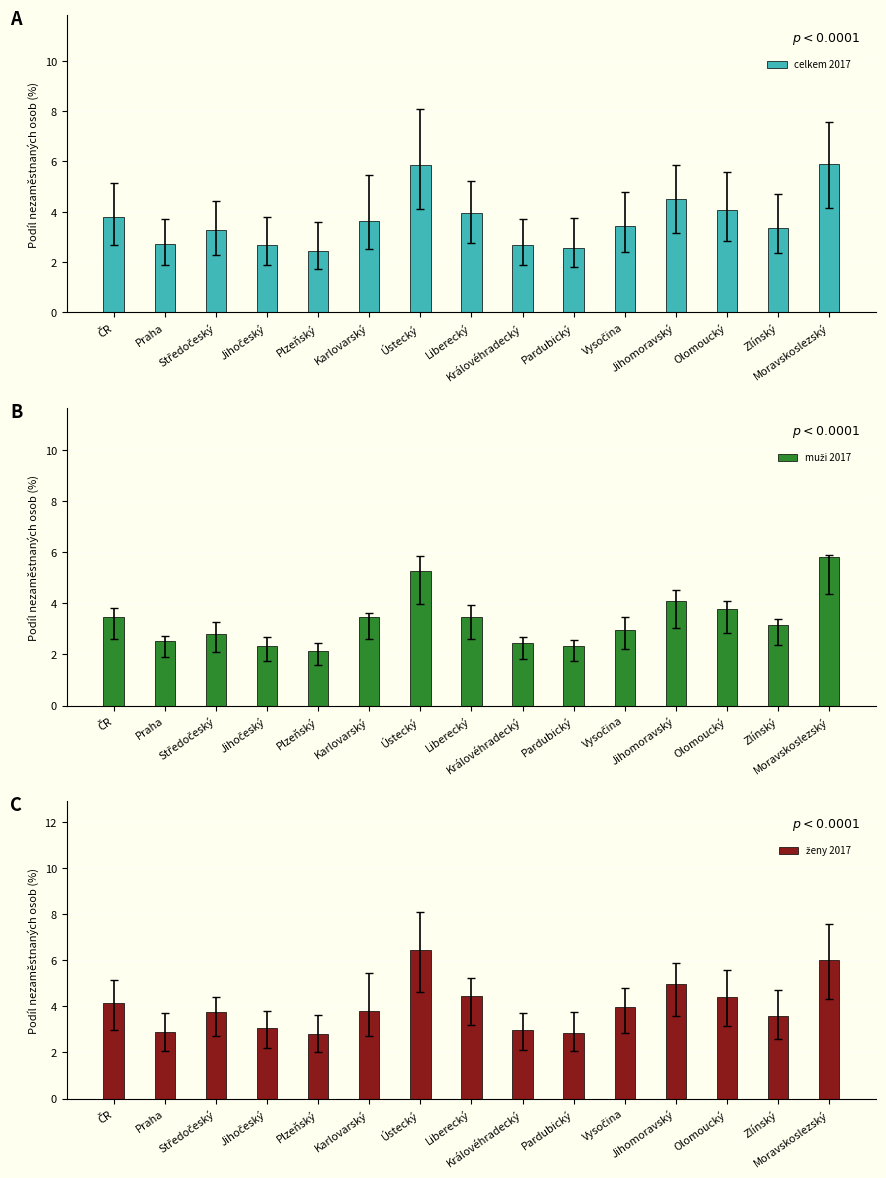

The value of muži 2017 at Praha is 2.5. True or false?

True